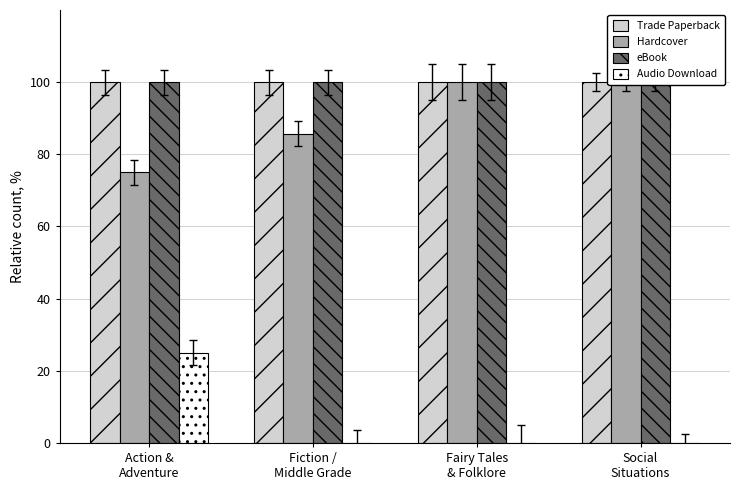

Reading right to left, transcribe all the data shown in this chart.

Trade Paperback: 100.0	100.0	100.0	100.0
Hardcover: 100.0	100.0	85.7	75.0
eBook: 100.0	100.0	100.0	100.0
Audio Download: 0.0	0.0	0.0	25.0